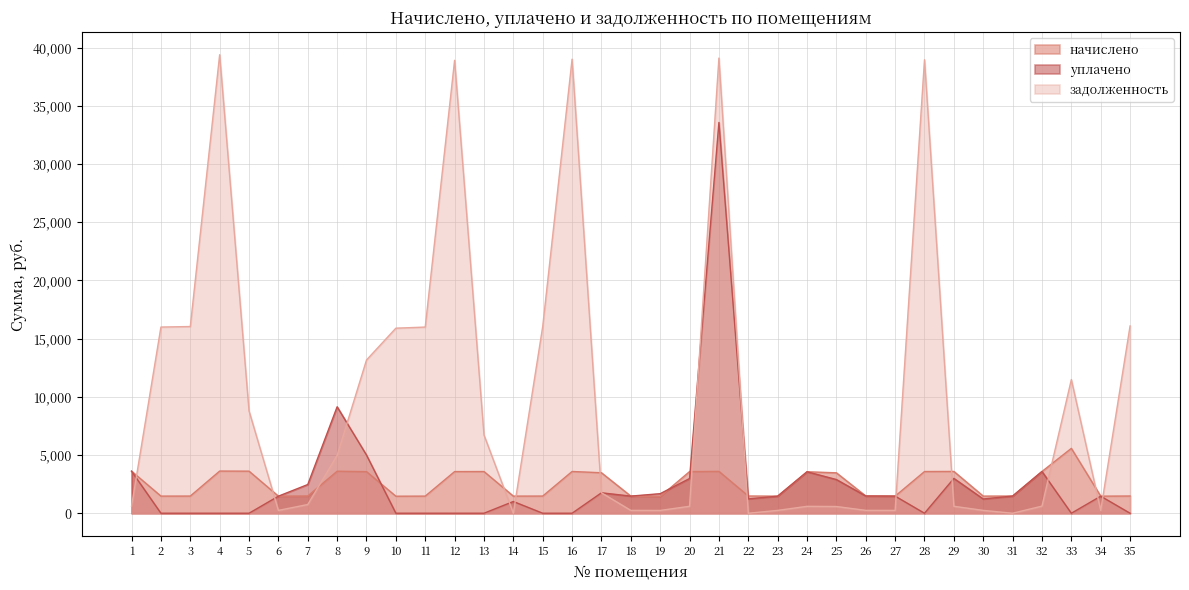

True or false: уплачено has more than 2 points higher than both neighbors.

True